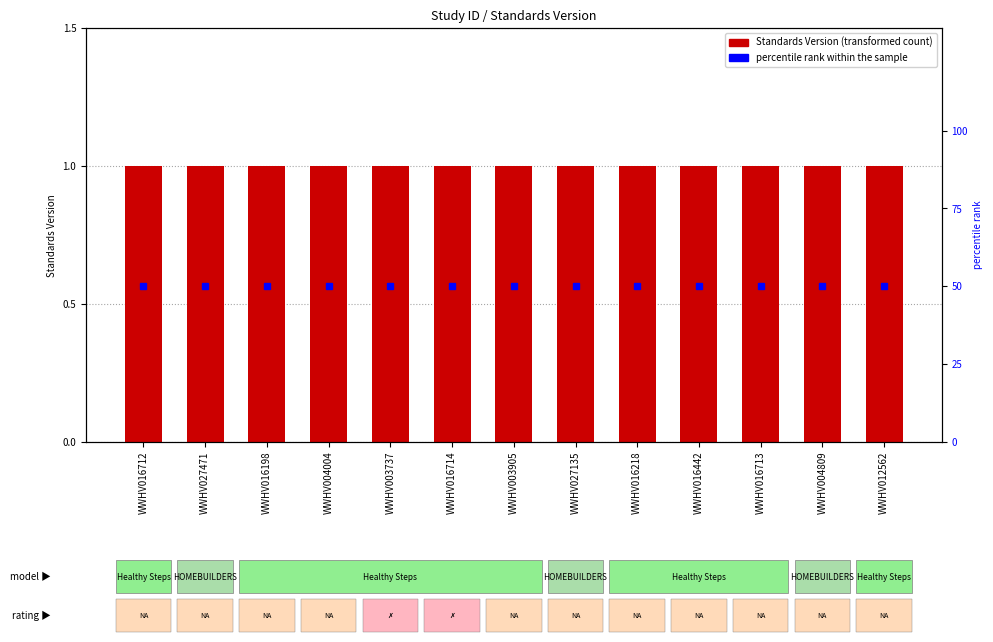

Reading left to right, transcribe all the data shown in this chart.

Standards Version: 1	1	1	1	1	1	1	1	1	1	1	1	1
percentile rank within the sample: 50	50	50	50	50	50	50	50	50	50	50	50	50